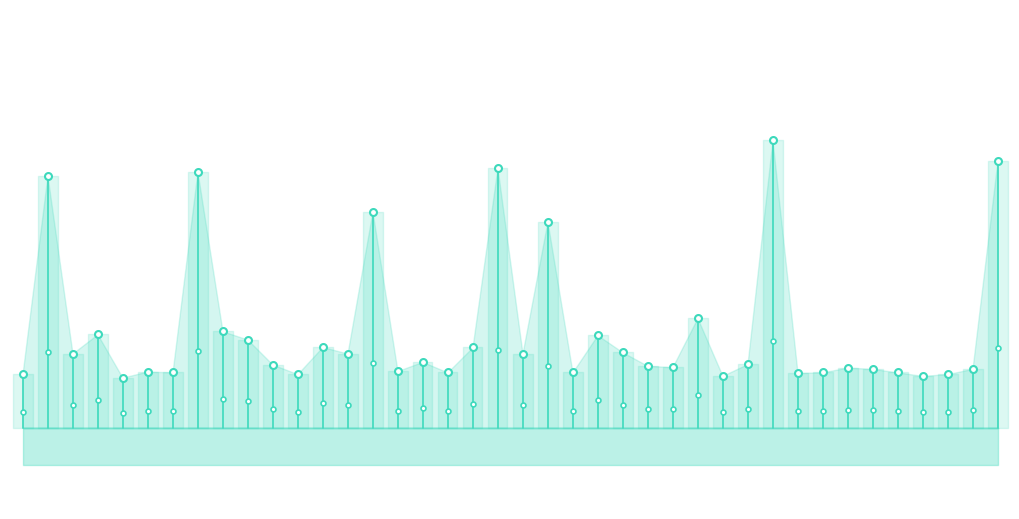

How many lines are shown in the chart?

1